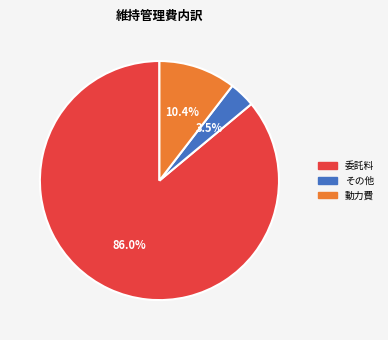

Count the number of slices in the pie.

3